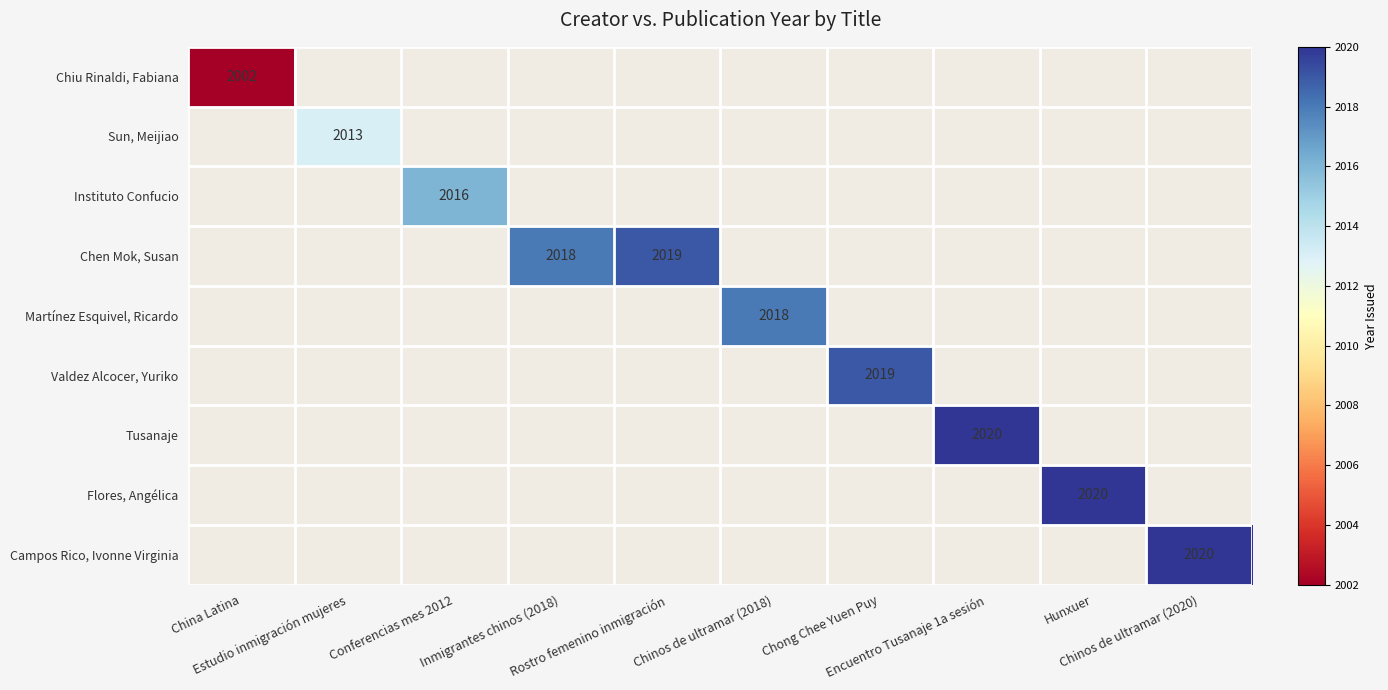

At how many categories does at least one series exceed 2003?

9